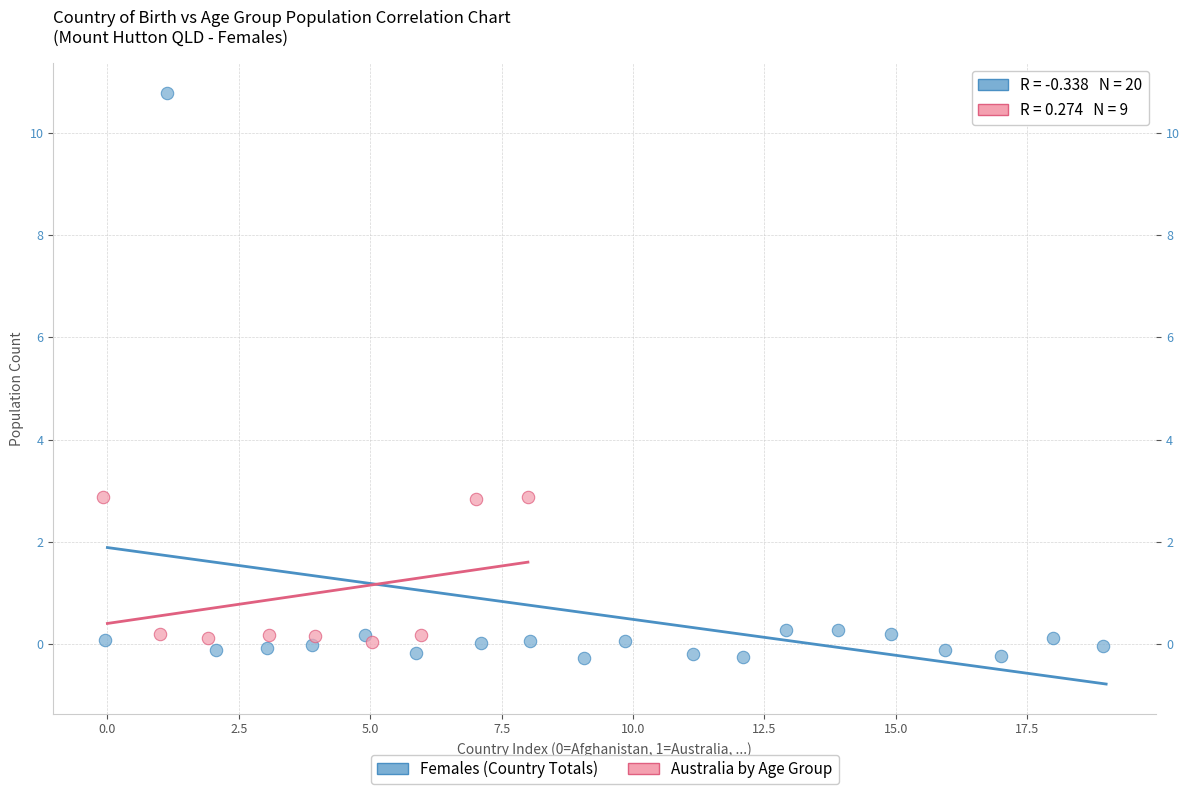

Which series contains the highest Y value?

Females (Country Totals)